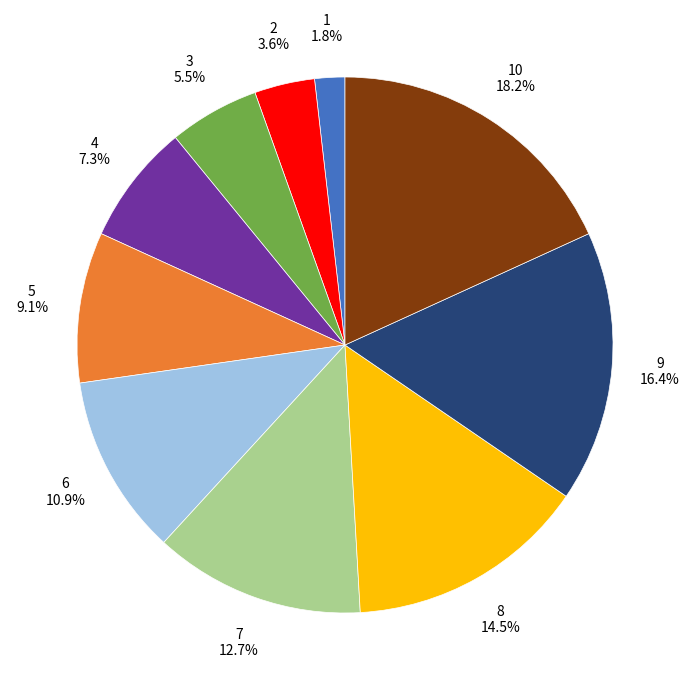

Do 3 and 1 together represent more than half of the pie?

No